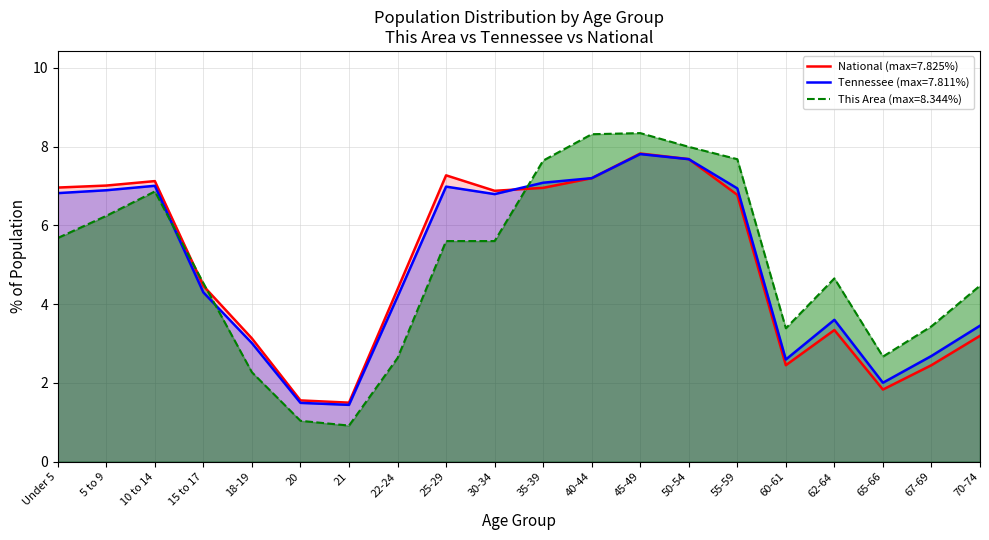

Where do National and Tennessee first cross each other?

30-34 and 35-39